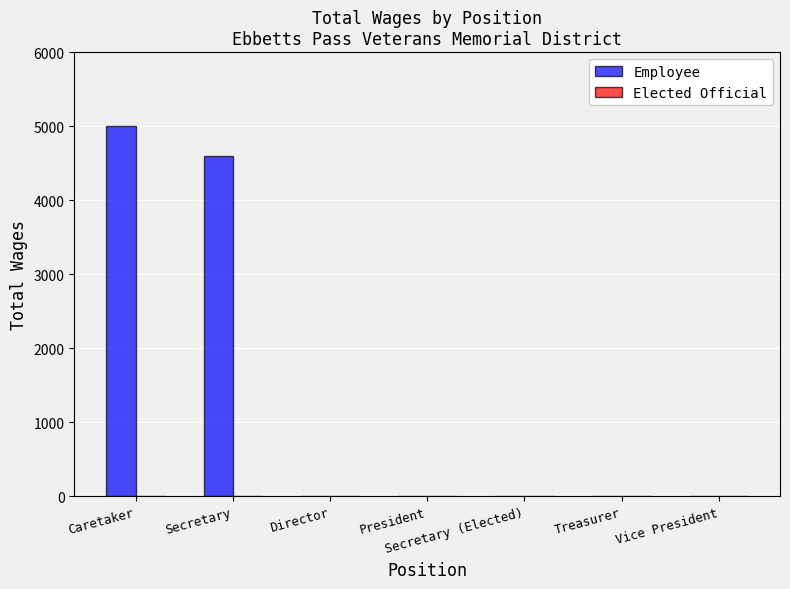

The chart shows a value of 0 at Director. True or false?

True